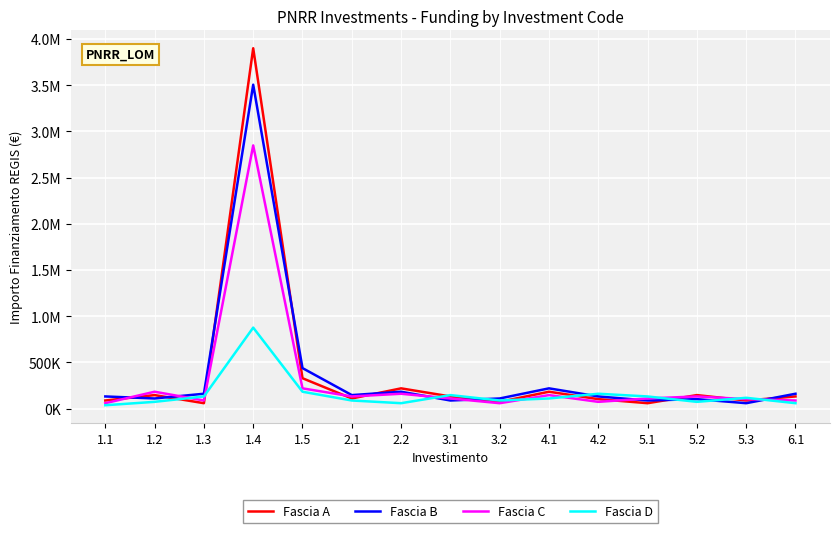

Is this an area chart (filled region under the line)?

No